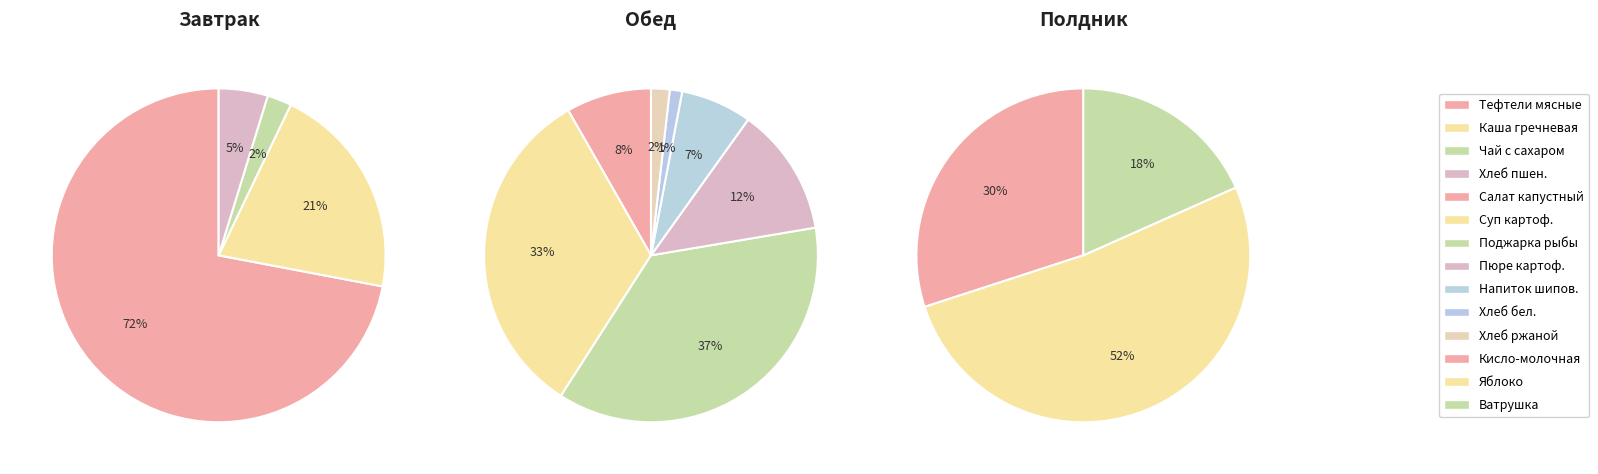

What is the largest slice in the pie chart?

Тефтели мясные в соусе 90/30